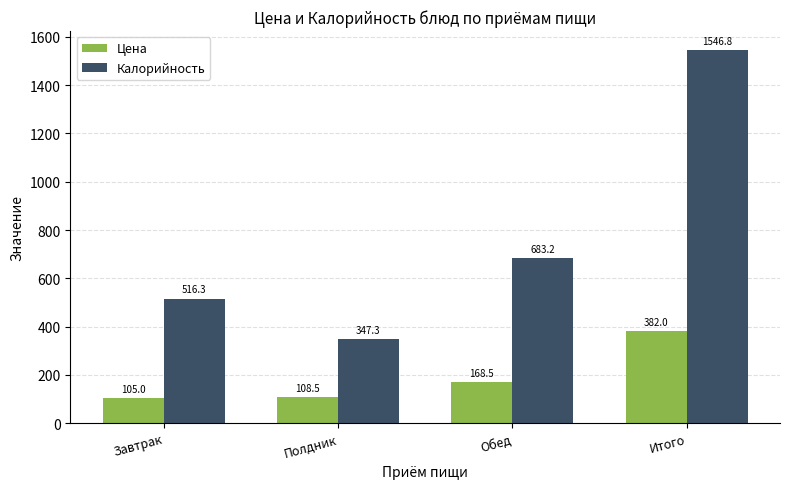

Rank the series by their maximum value, from highest to lowest.

Калорийность, Цена